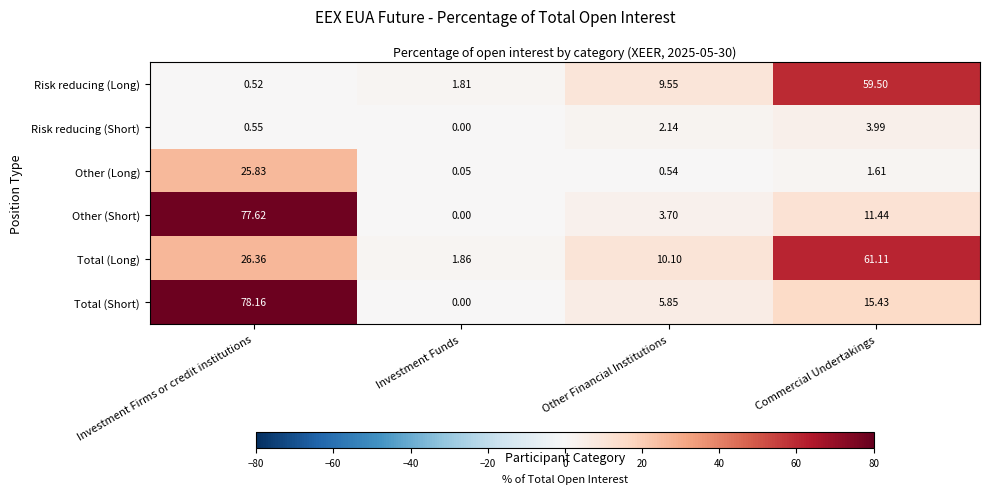

Which series has the widest spread of values?

Total (Short)